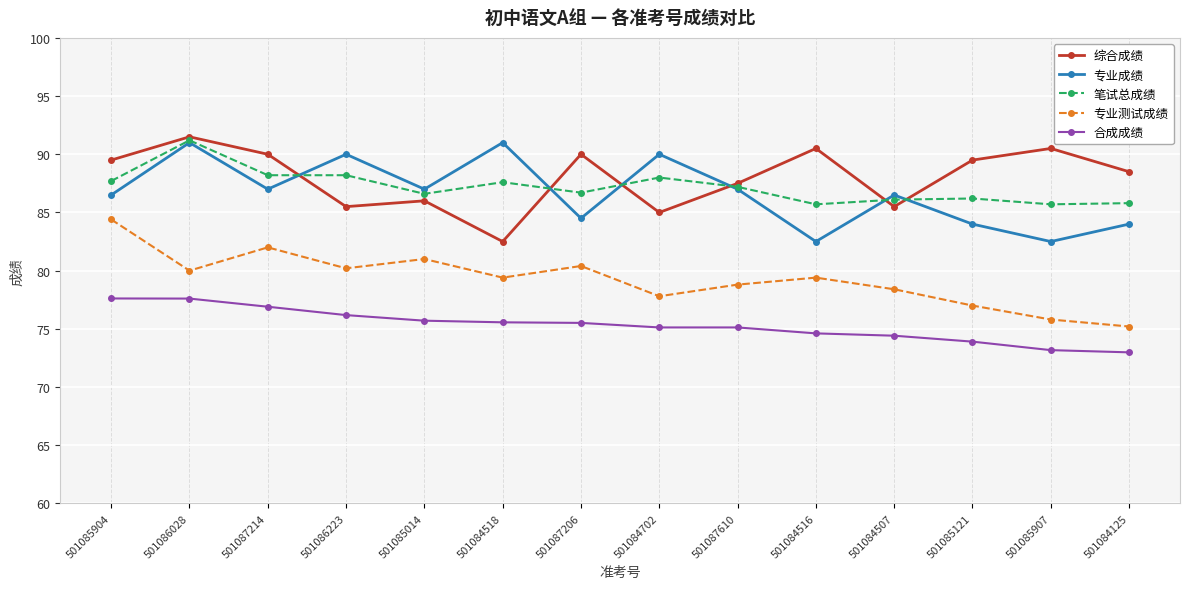

Is this an area chart (filled region under the line)?

No